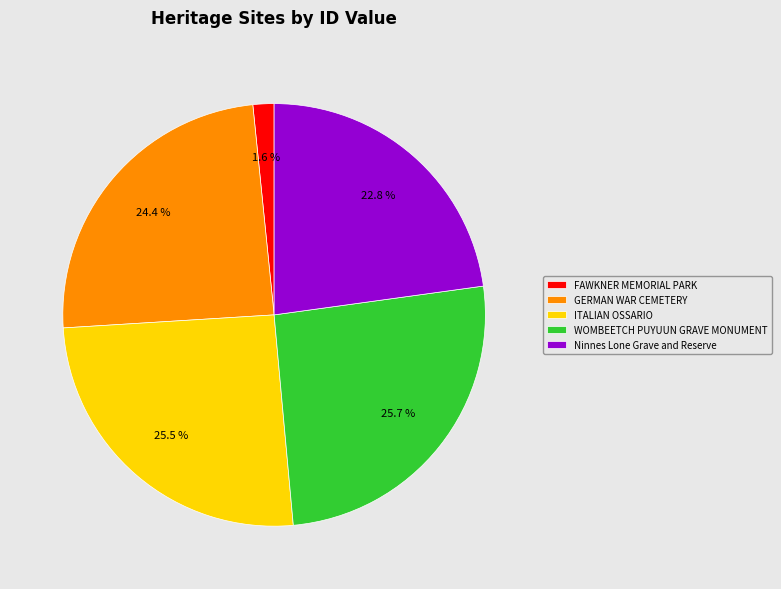

How many slices are in this pie chart?

5